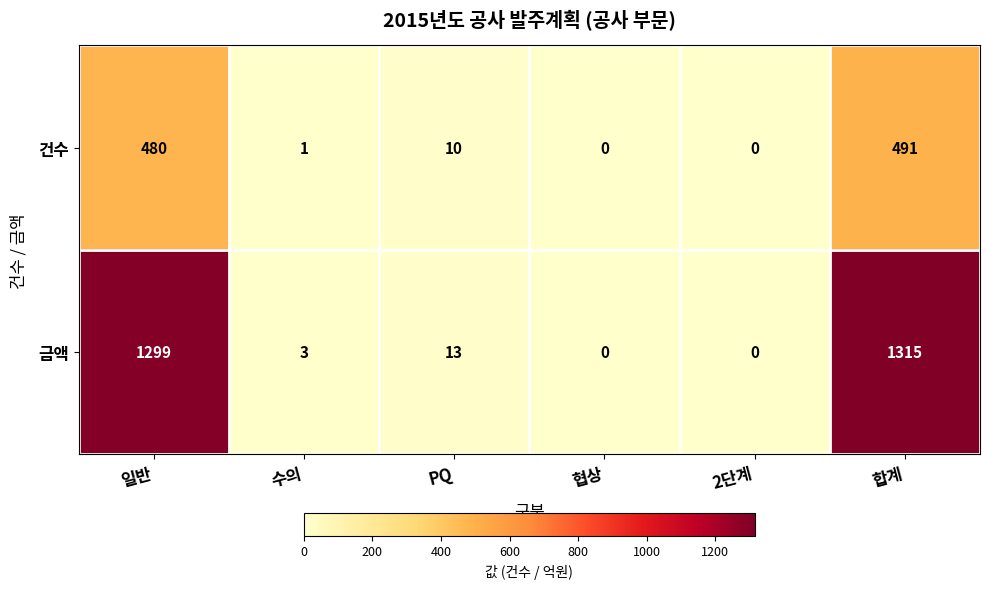

Reading left to right, transcribe all the data shown in this chart.

건수: 일반=480	수의=1	PQ=10	협상=0	2단계=0	합계=491
금액: 일반=1299	수의=3	PQ=13	협상=0	2단계=0	합계=1315